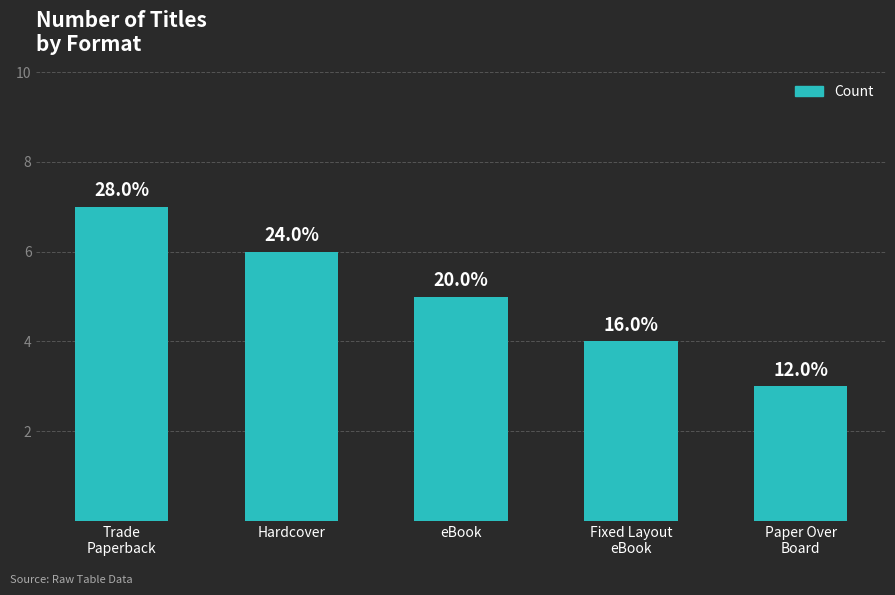

Are the bars horizontal?

No